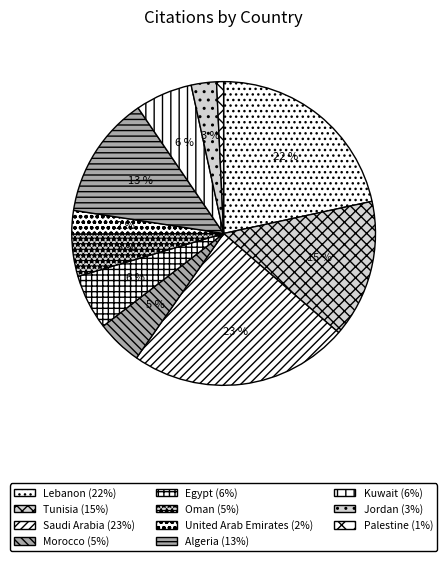

True or false: Saudi Arabia accounts for 23% of the total.

True